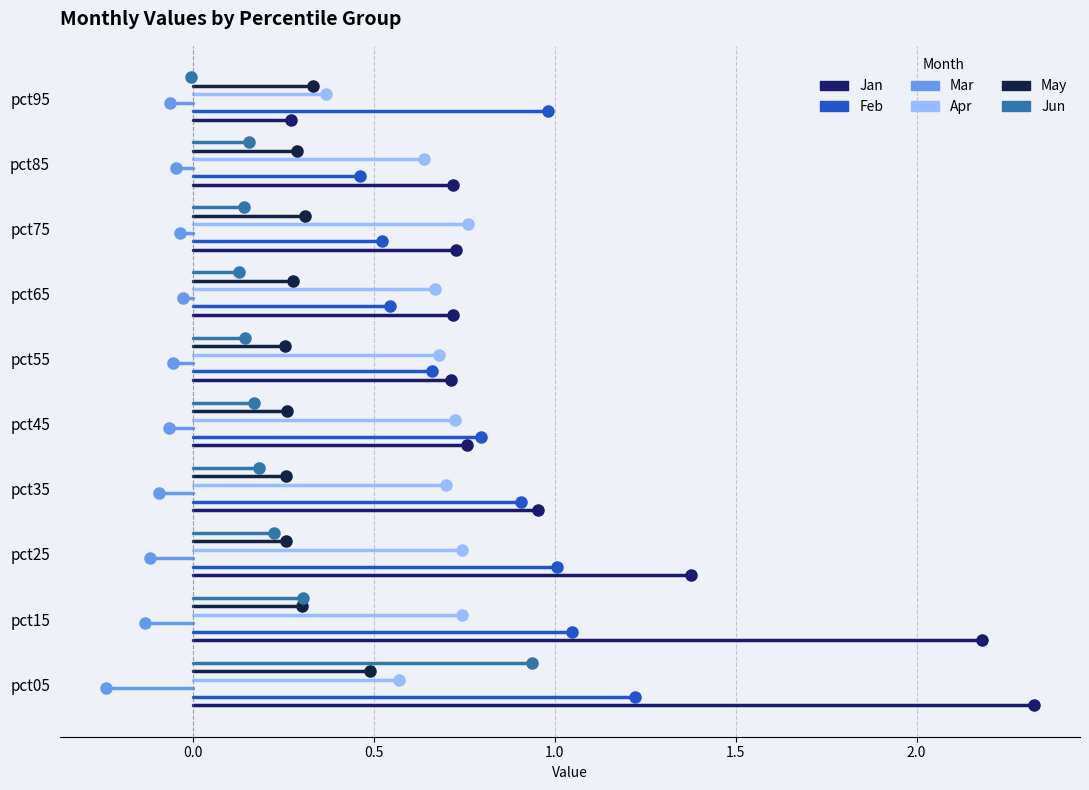

The value of Apr at 0.0 is 0.1. True or false?

False